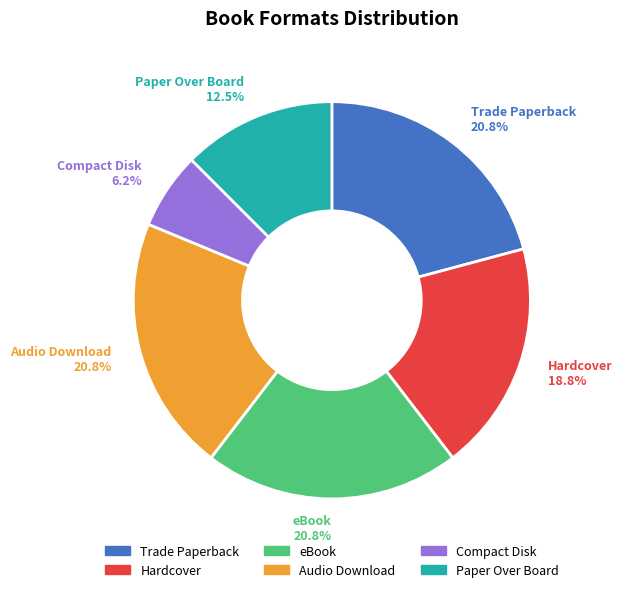

What is the smallest slice in the pie chart?

Compact Disk